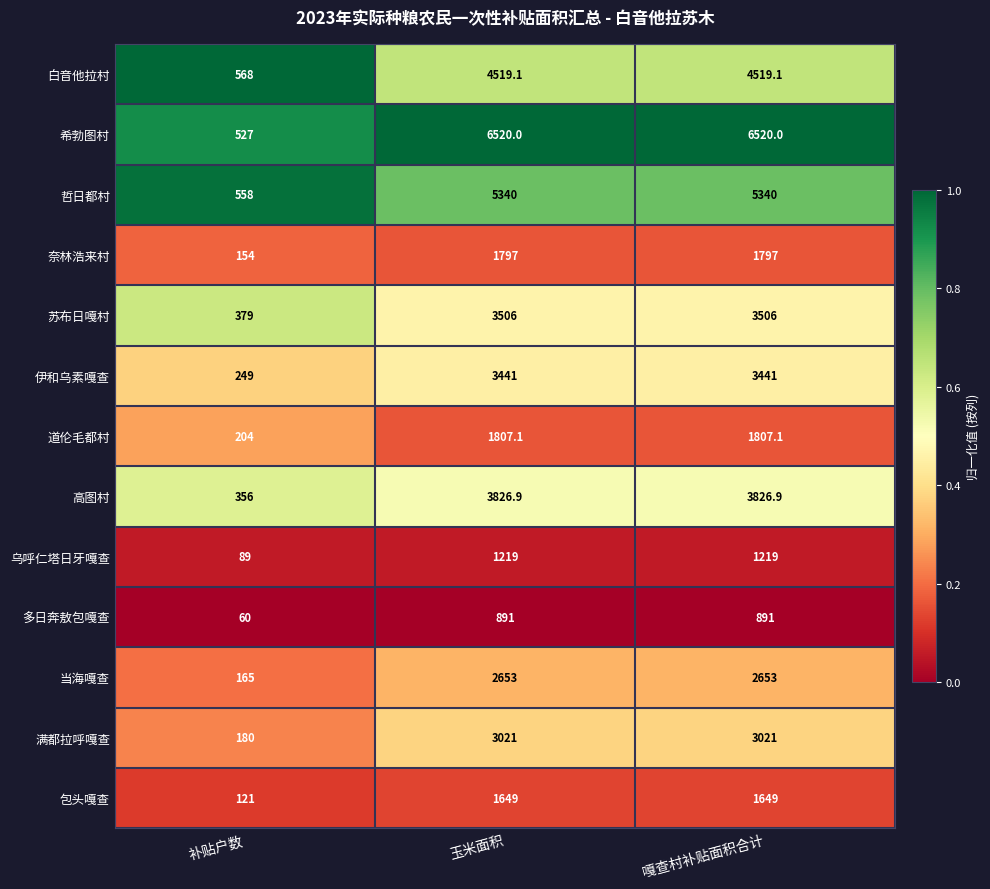

What is the difference between the highest and lowest values at 嘎查村补贴面积合计?

5629.0